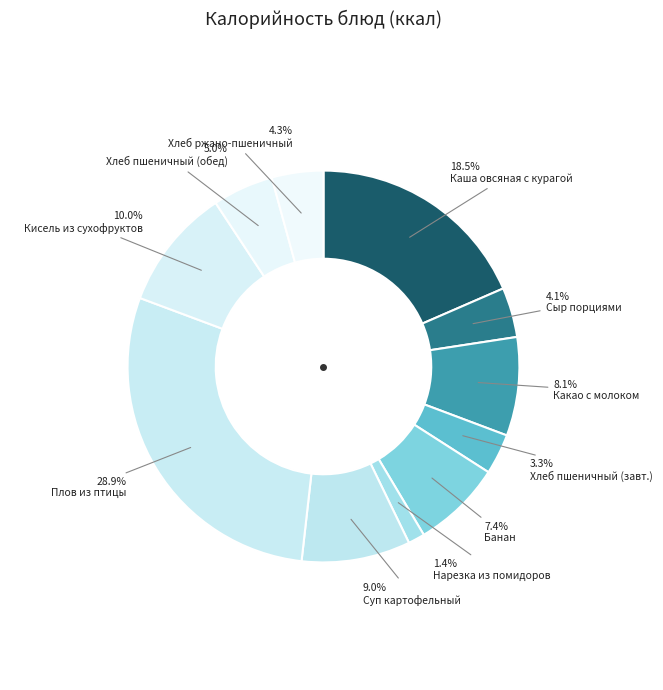

How many segments does this pie chart have?

11